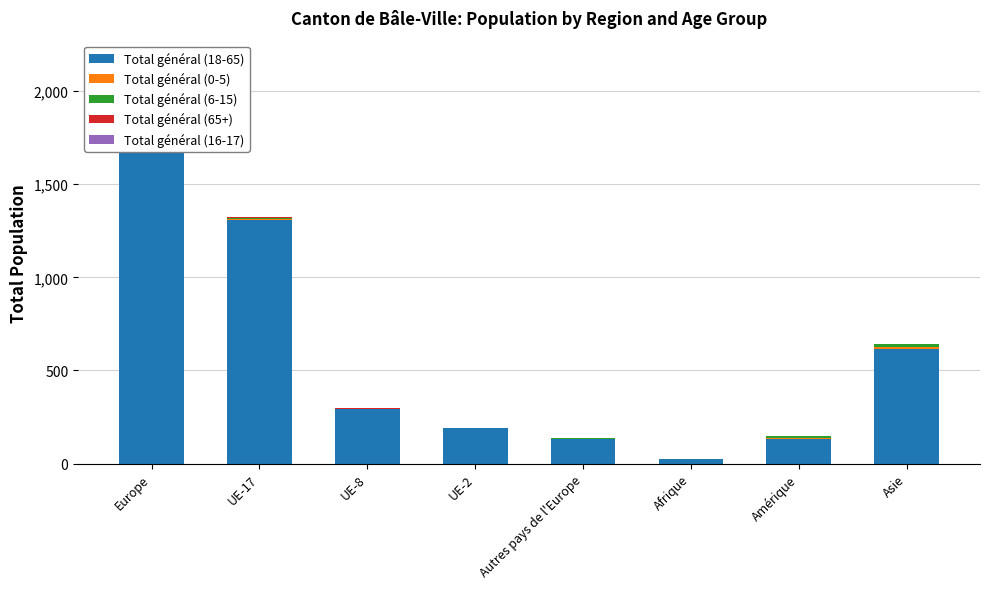

What is the approximate value of Total général (65+) at Europe?

6